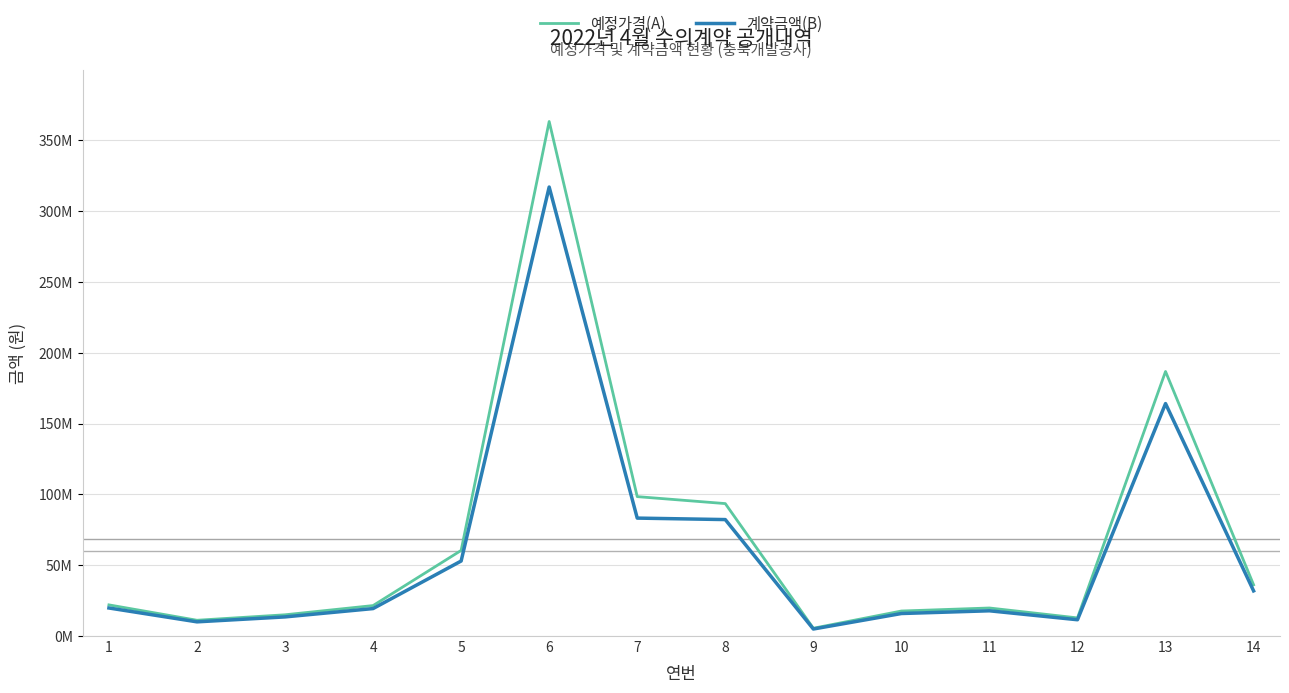

Which has a higher value, 11 or 7?

7